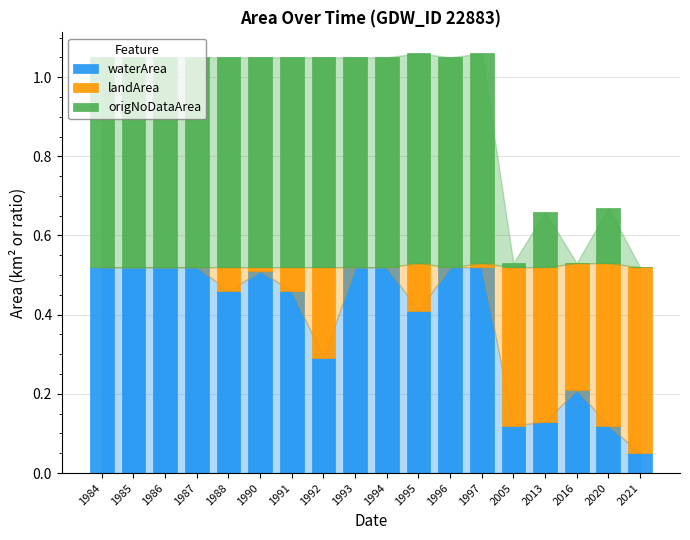

What is the total value across all series at 1995?

1.1